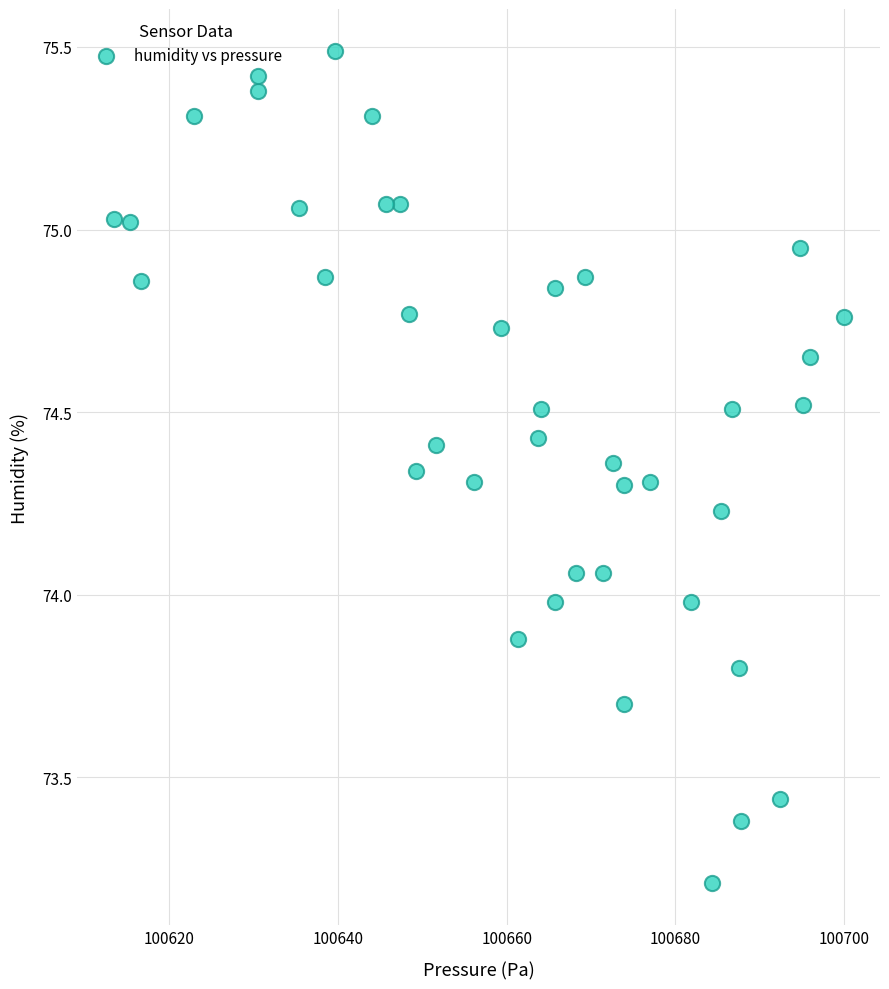

What is the range of Y values (max minus min)?

2.3